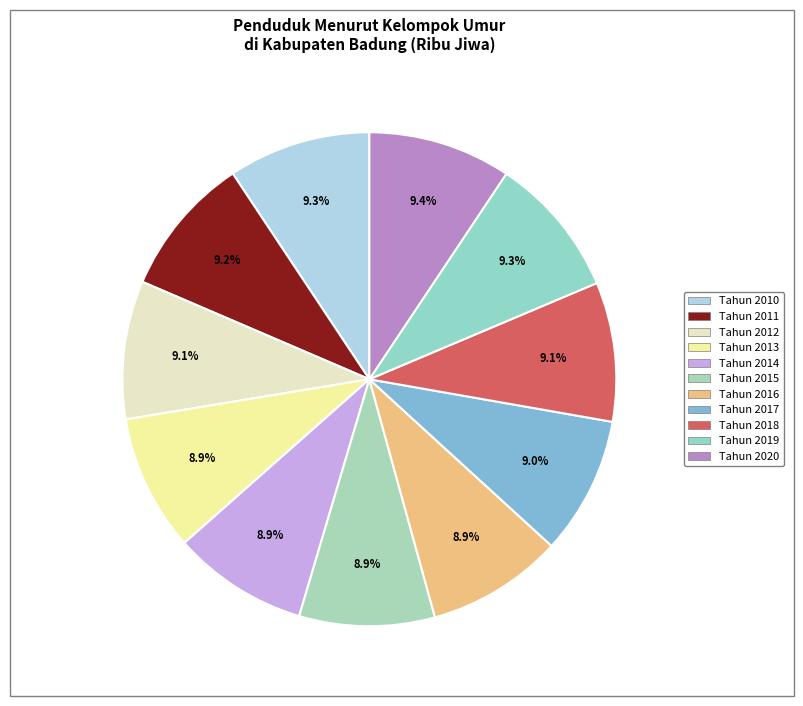

How many slices are in this pie chart?

11